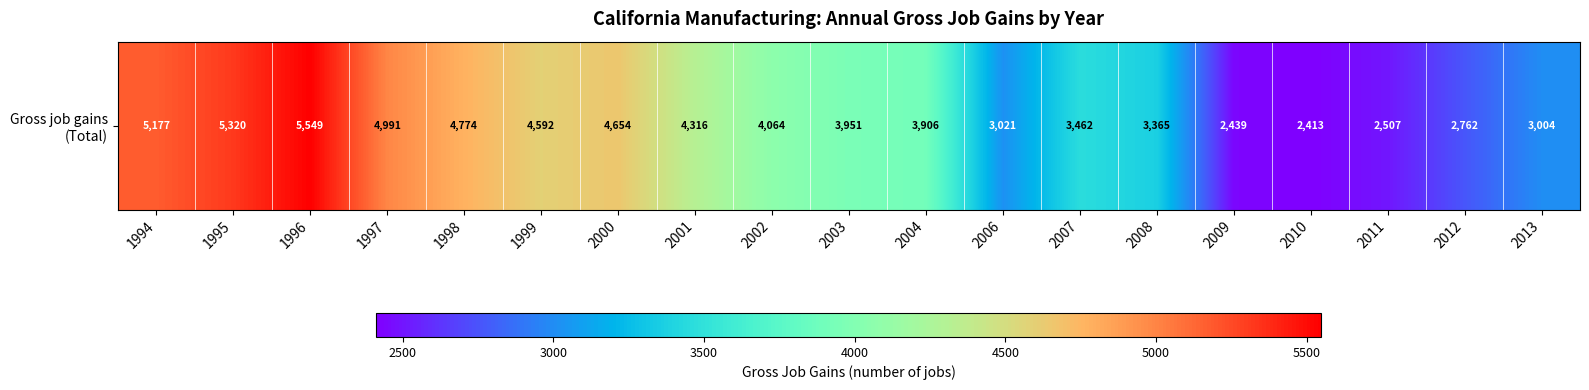

What is the ratio of the value at 2006 to the value at 2011?

1.2